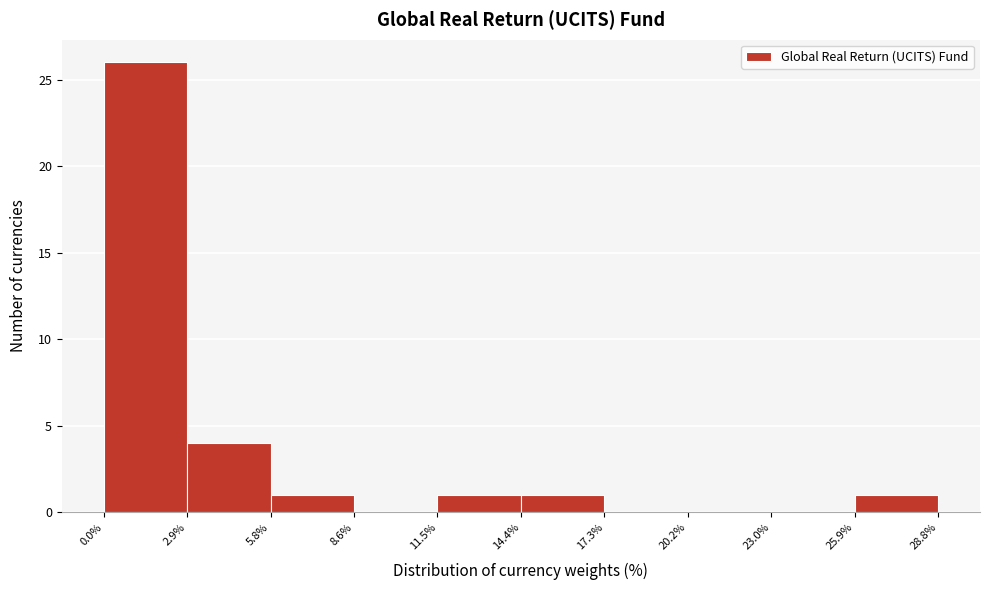

Which range on the x-axis has the tallest bar?

0.0% to 2.9%